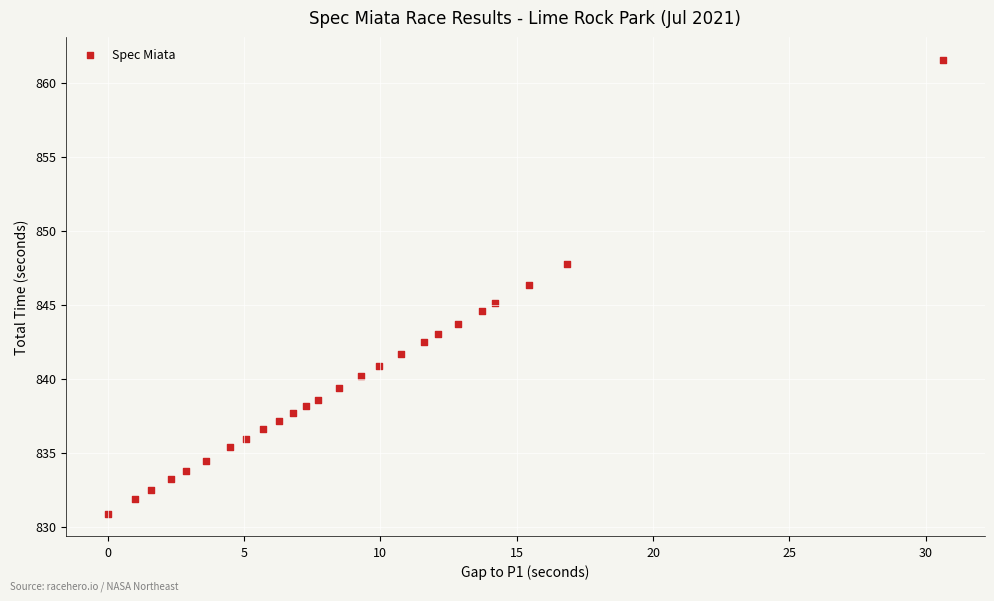

What is the range of X values (max minus min)?

30.6